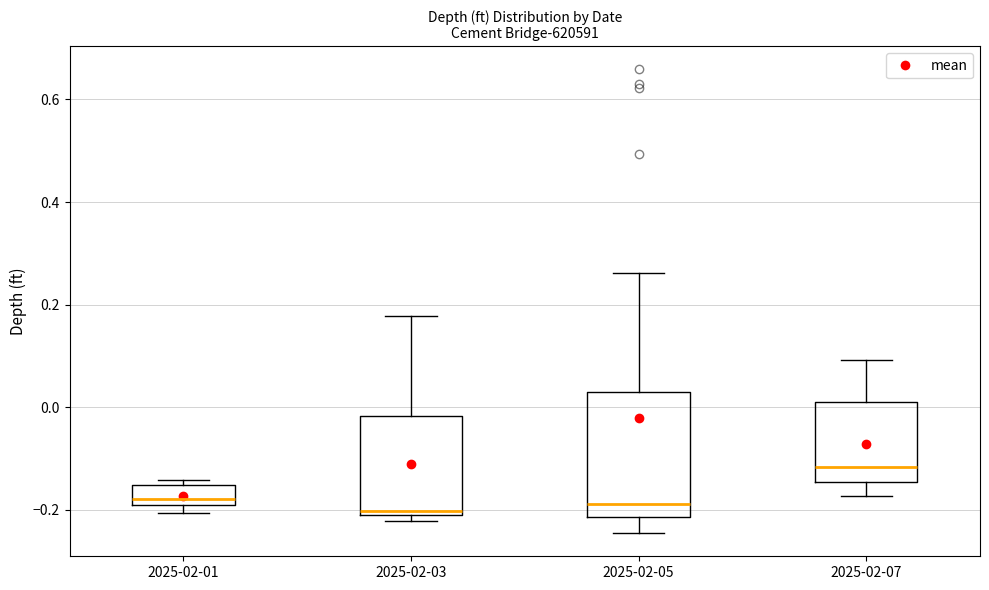

Reading left to right, transcribe this box plot: for each box, give where its median line is, the range the box spans, and where its two whiskers end, as read against the y-axis. The values are not printed on the chart, so give them approximately, as read against the axis.

2025-02-01: median -0.18 (just above the box's lower edge), box -0.18 to -0.16, whiskers -0.20 to -0.14
2025-02-03: median -0.20 (just above the box's lower edge), box -0.20 to -0.02, whiskers -0.22 to 0.18
2025-02-05: median -0.18, box -0.22 to 0.02, whiskers -0.24 to 0.26
2025-02-07: median -0.12, box -0.14 to 0.02, whiskers -0.18 to 0.10